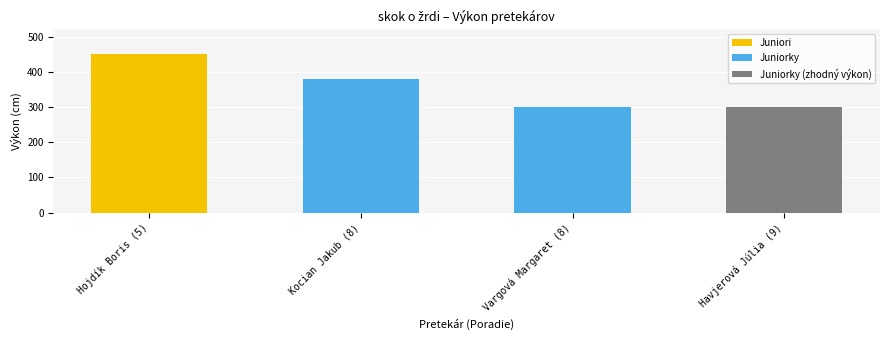

What is the label of the 2nd bar from the right?

Vargová Margaret (8)